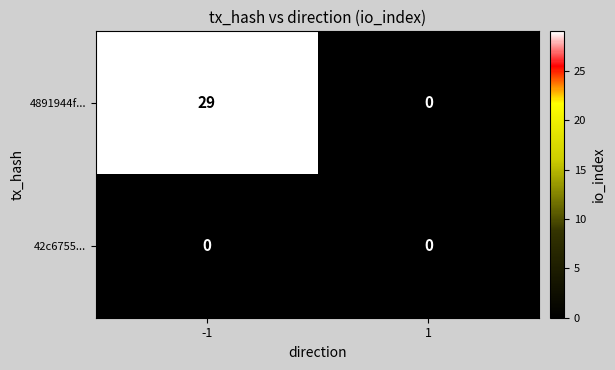

Reading left to right, extract all data points from this chart.

4891944f...: 29	0
42c6755...: 0	0